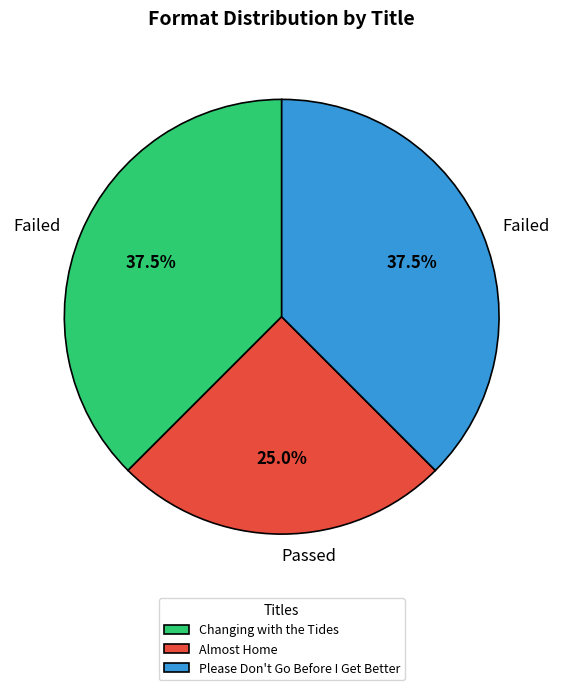

How many slices are in this pie chart?

3